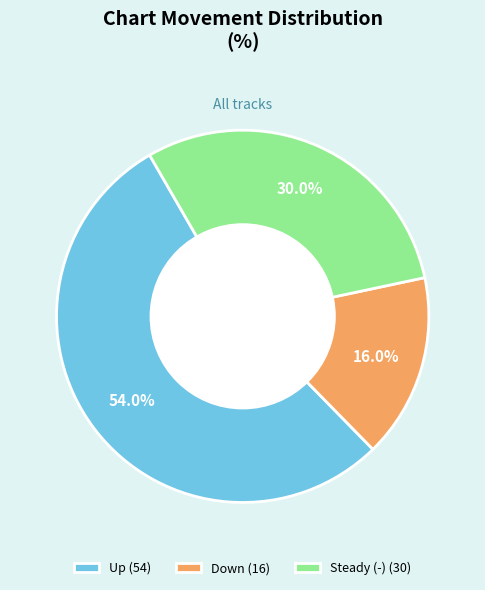

Which slice represents more than half of the pie?

Up (54)